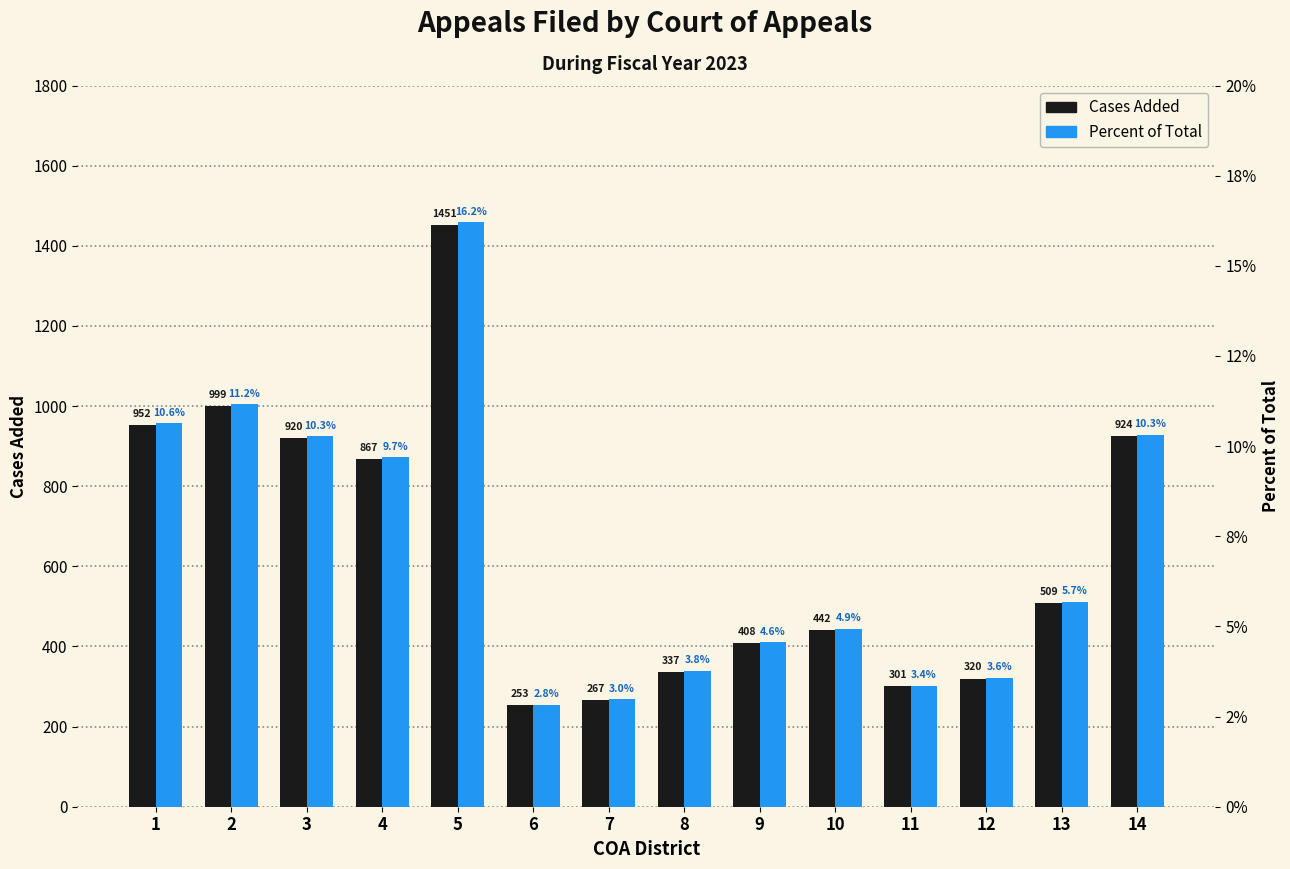

At which category does the chart reach its peak across all series?

5